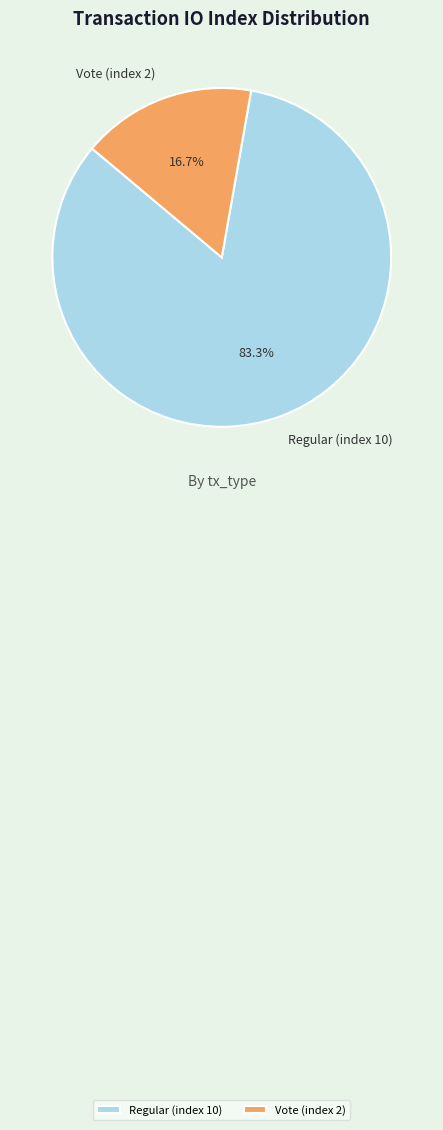

What is the ratio of the value at Regular (index 10) to the value at Vote (index 2)?

5.0